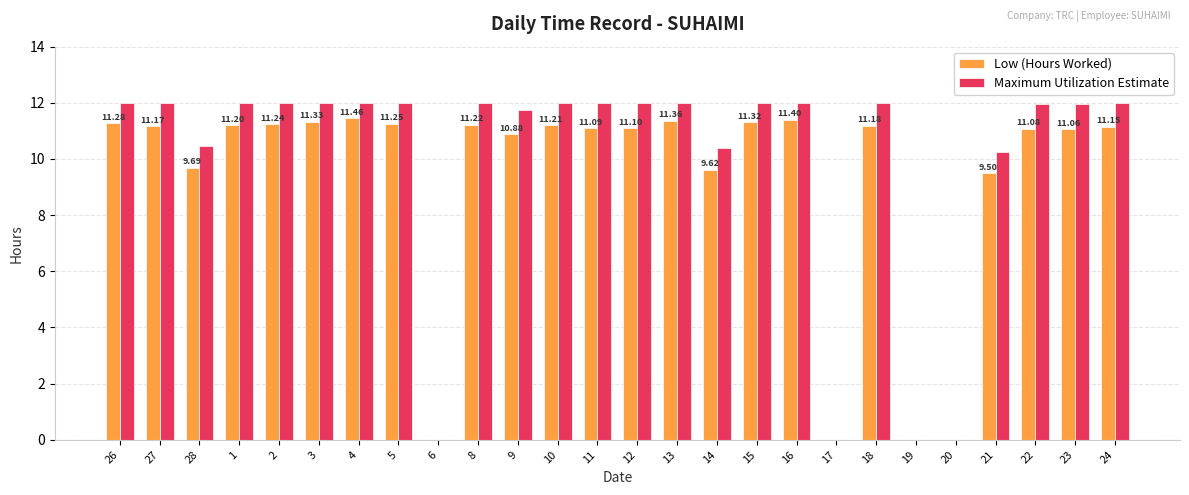

Between 18 and 19, which series saw the biggest shift?

Maximum Utilization Estimate